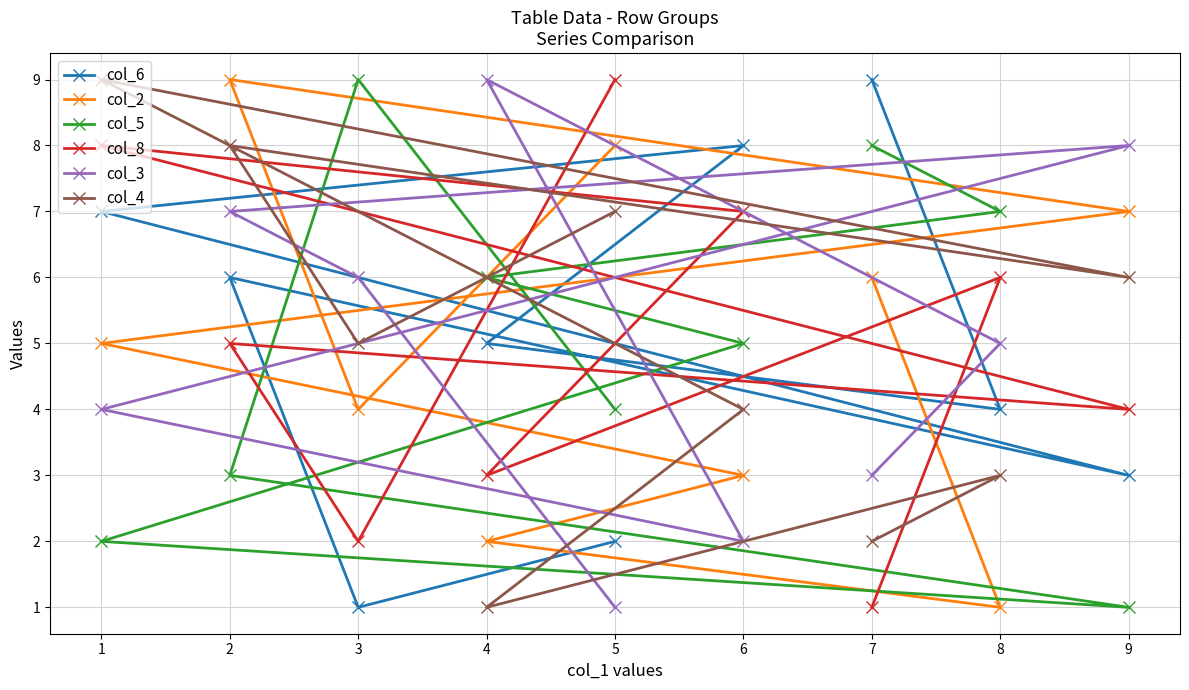

What is the spread (max minus min) of values at 2?

6